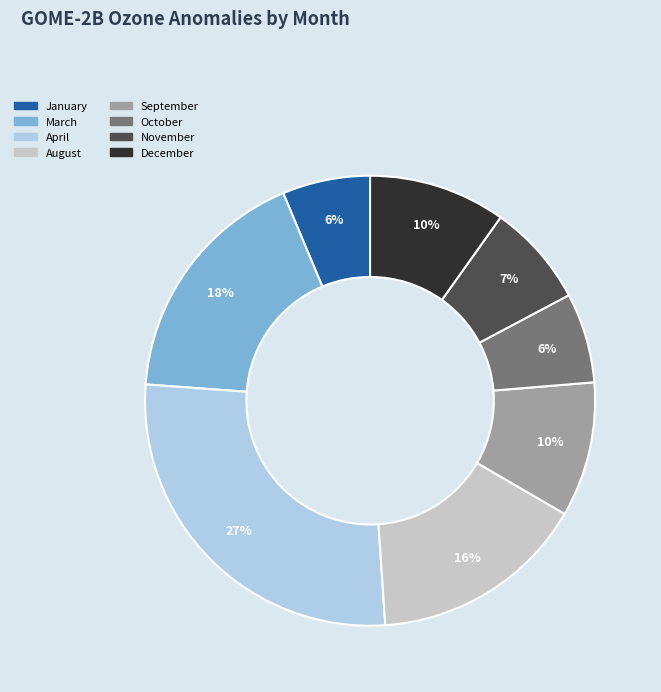

To the nearest percent, what is the average slice percentage?

12%